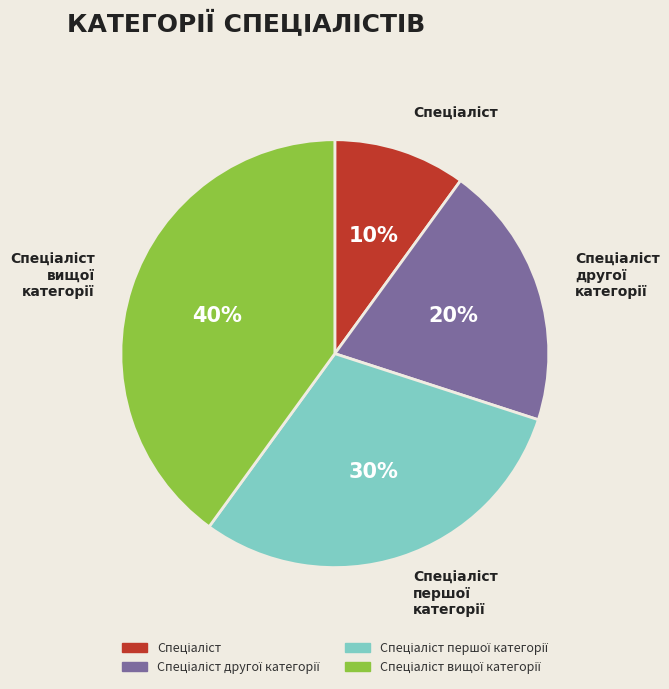

To the nearest percent, what is the difference between the largest and smallest slice percentages?

30%